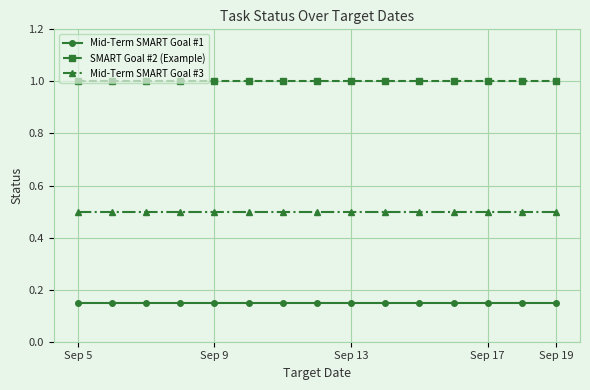

True or false: SMART Goal #2 (Example) and Mid-Term SMART Goal #1 intersect in this chart.

False